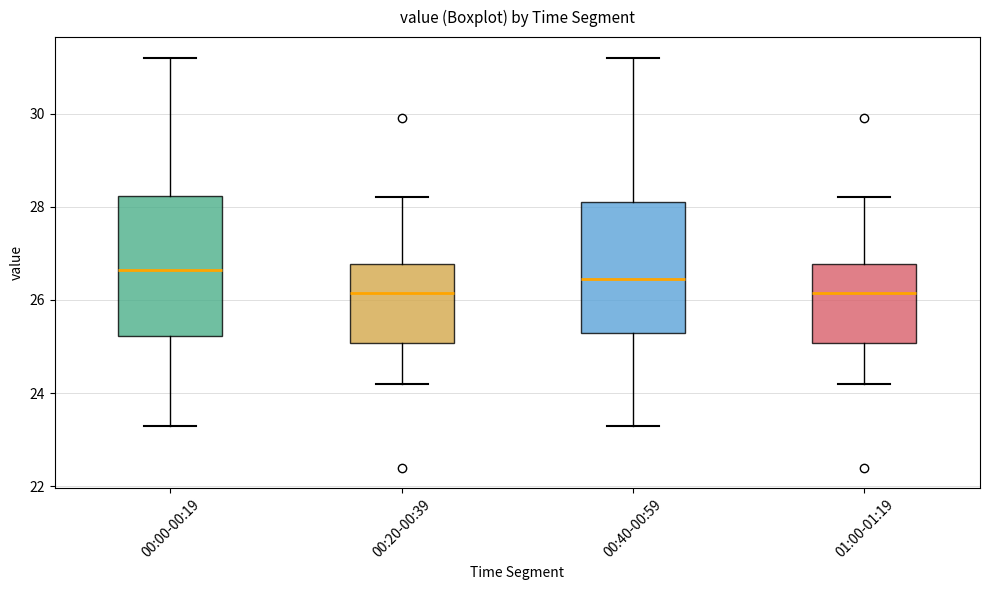

Where is the lower edge of the box for 01:00-01:19 on the y-axis? The values are not printed on the chart, so give them approximately, as read against the axis.

25.0